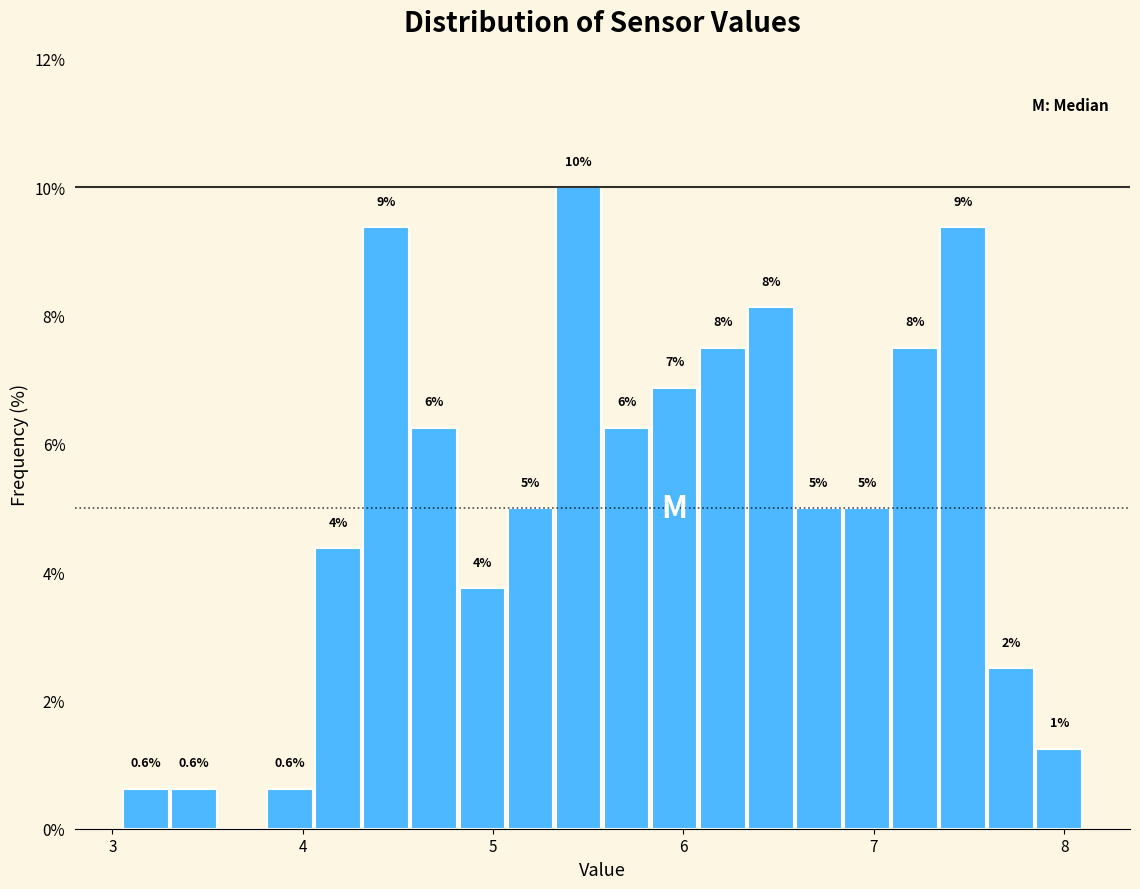

Around what value on the x-axis is the tallest bar? Give the approximate position of its centre, as read against the axis.

5.4